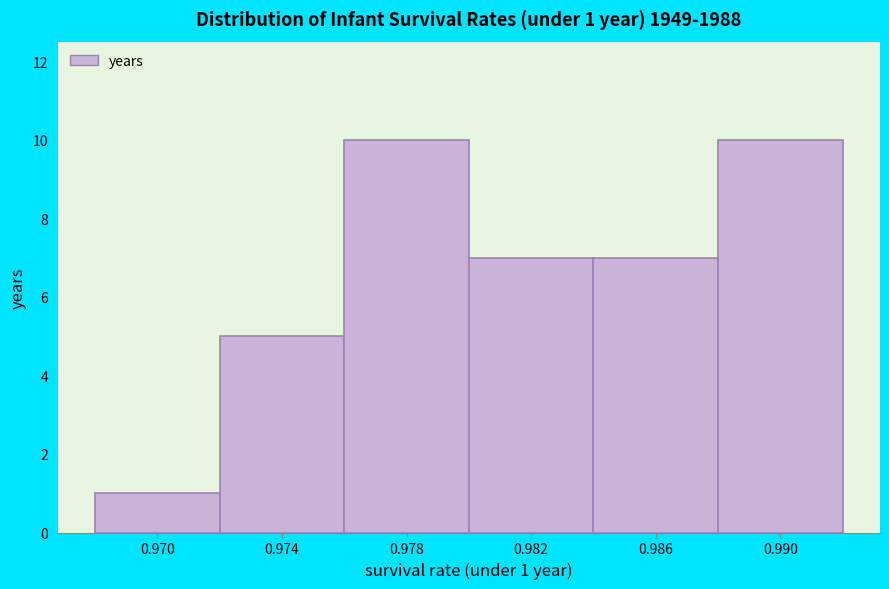

Reading left to right, list all the values displayed in this chart.

1	5	10	7	7	10